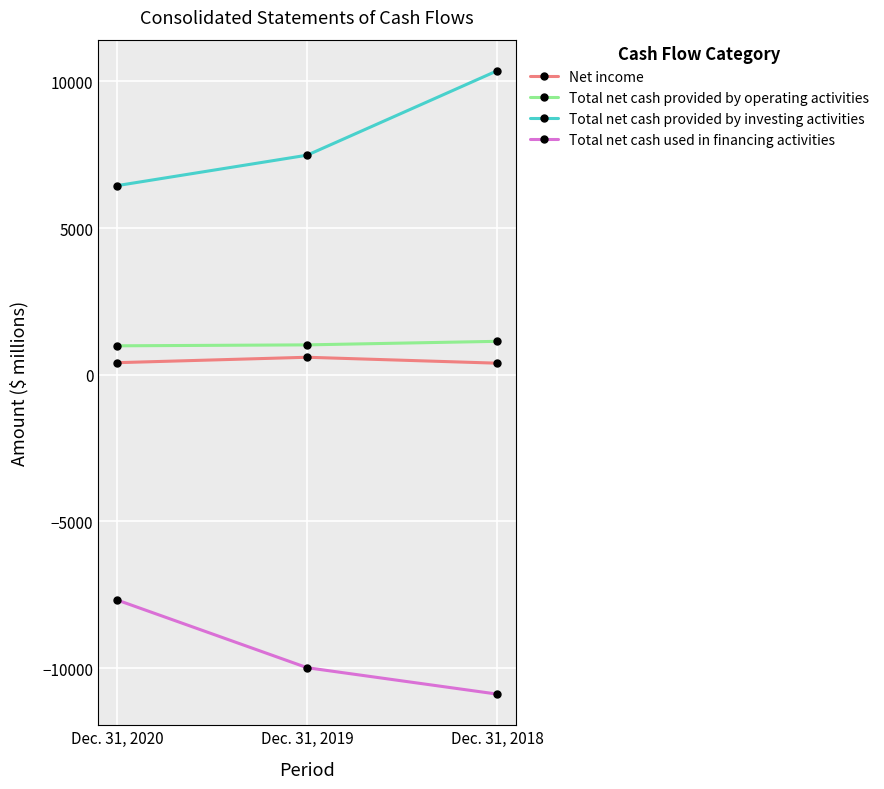

Is it true that Total net cash provided by operating activities equals 1019 at Dec. 31, 2019?

True